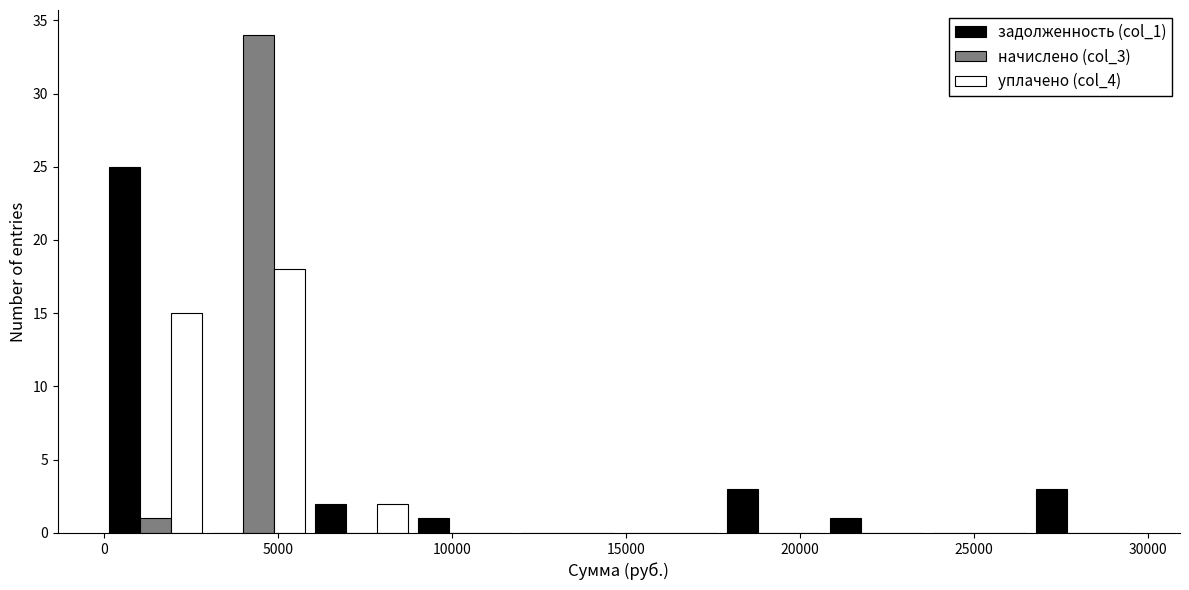

What is the height of the начислено (col_3) bar covering 0 to 3000 on the x-axis? Neither the bar edges nor the heights are printed on the chart, so give them approximately, as read against the axes.

1